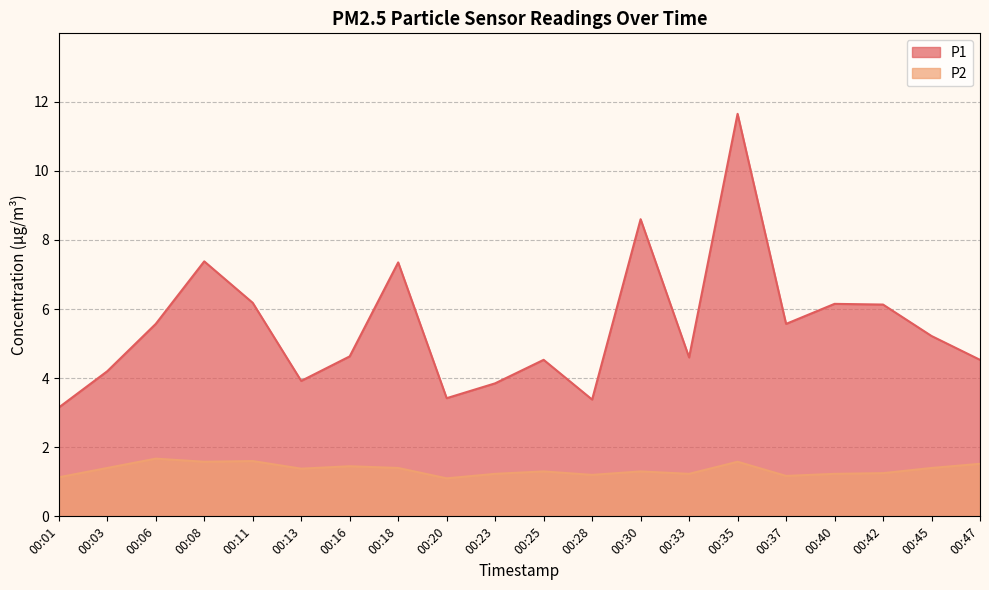

The value of P2 at 00:16 is 0.8. True or false?

False